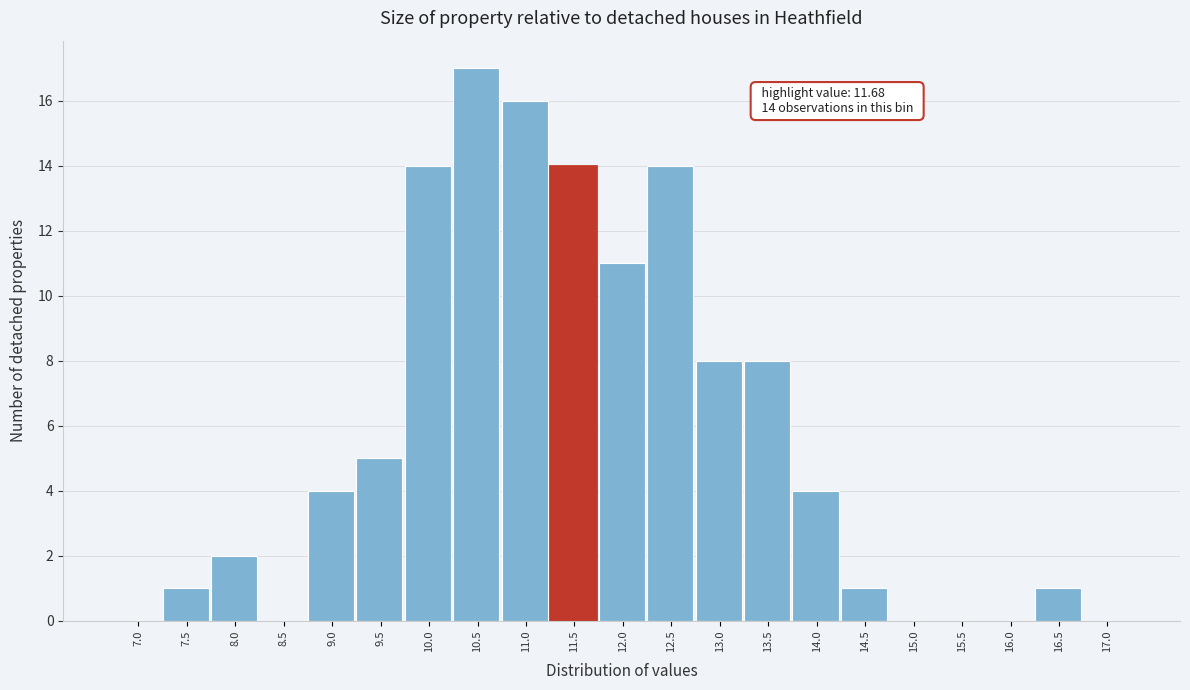

Reading left to right, transcribe all the data shown in this chart.

7.0=0	7.5=1	8.0=2	8.5=0	9.0=4	9.5=5	10.0=14	10.5=17	11.0=16	11.5=14	12.0=11	12.5=14	13.0=8	13.5=8	14.0=4	14.5=1	15.0=0	15.5=0	16.0=0	16.5=1	17.0=0